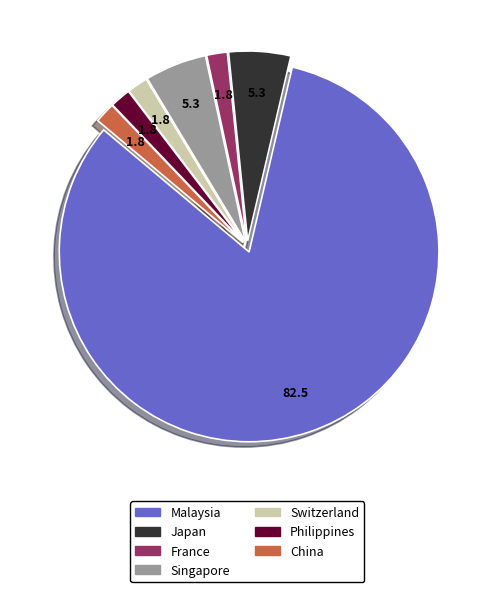

Is Malaysia the majority of the pie?

Yes